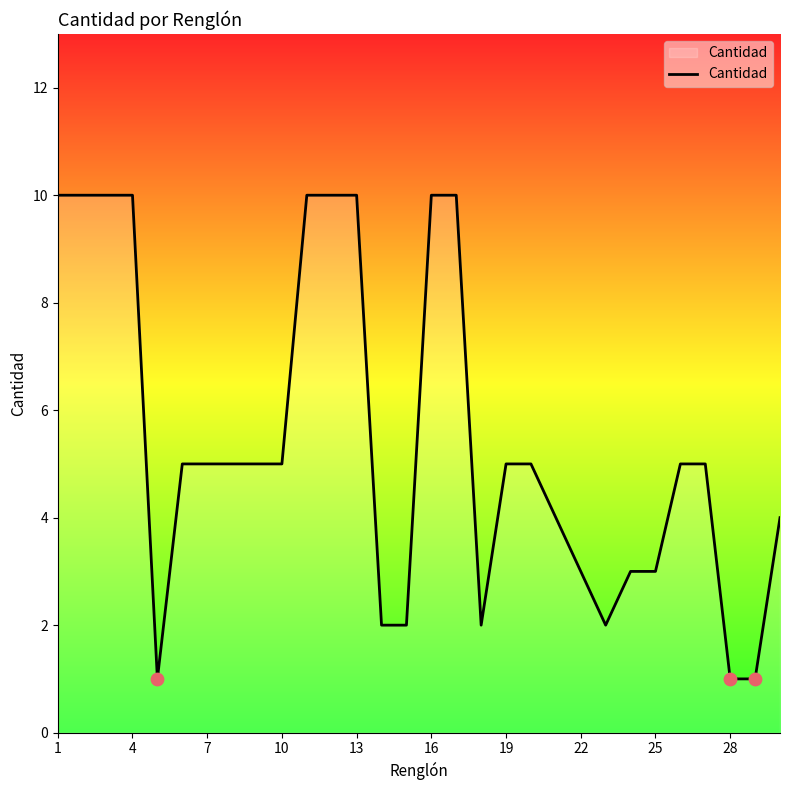

What is the maximum value shown in the chart?

10